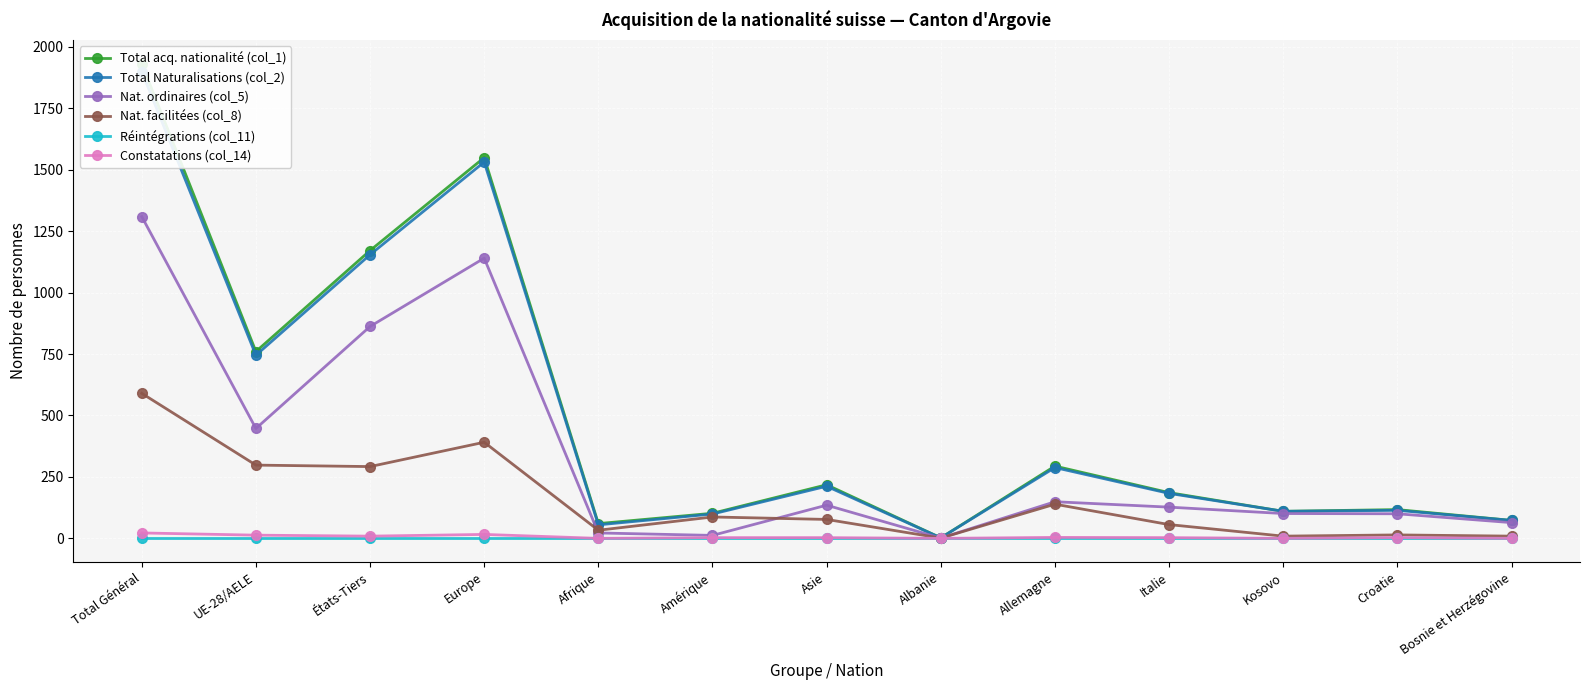

What position from the left is Europe?

4